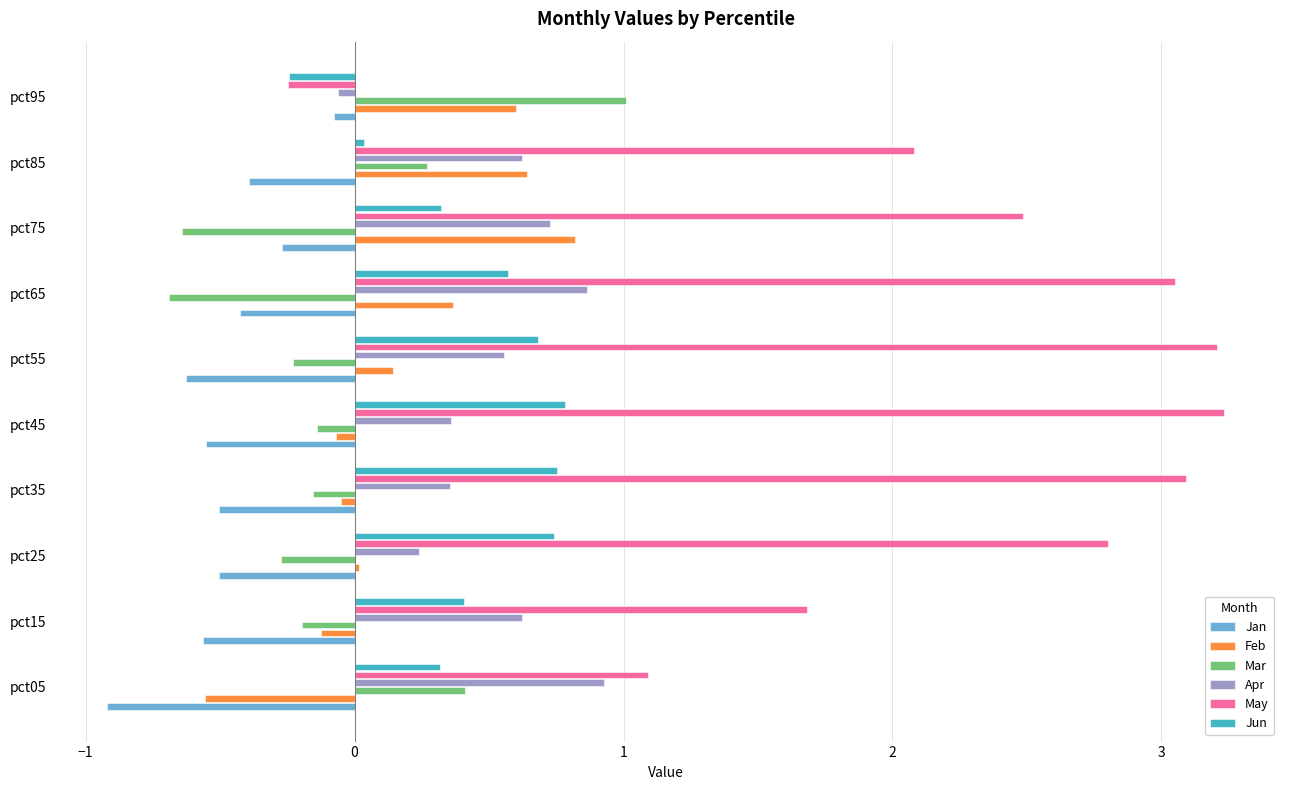

Which series has the widest spread of values?

May